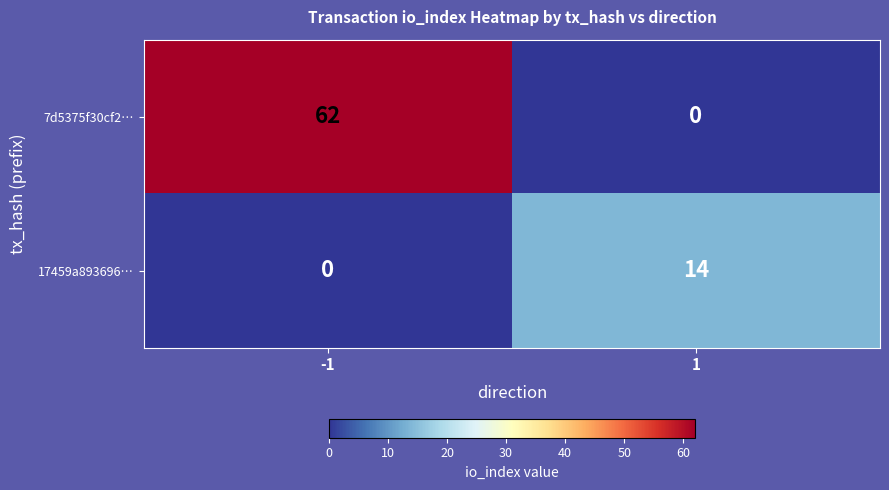

True or false: 17459a893696… has a value of 14 at 1.

True